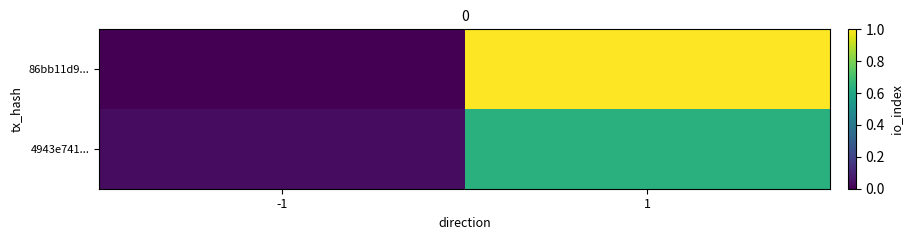

Rank the series by their maximum value, from highest to lowest.

86bb11d9..., 4943e741...